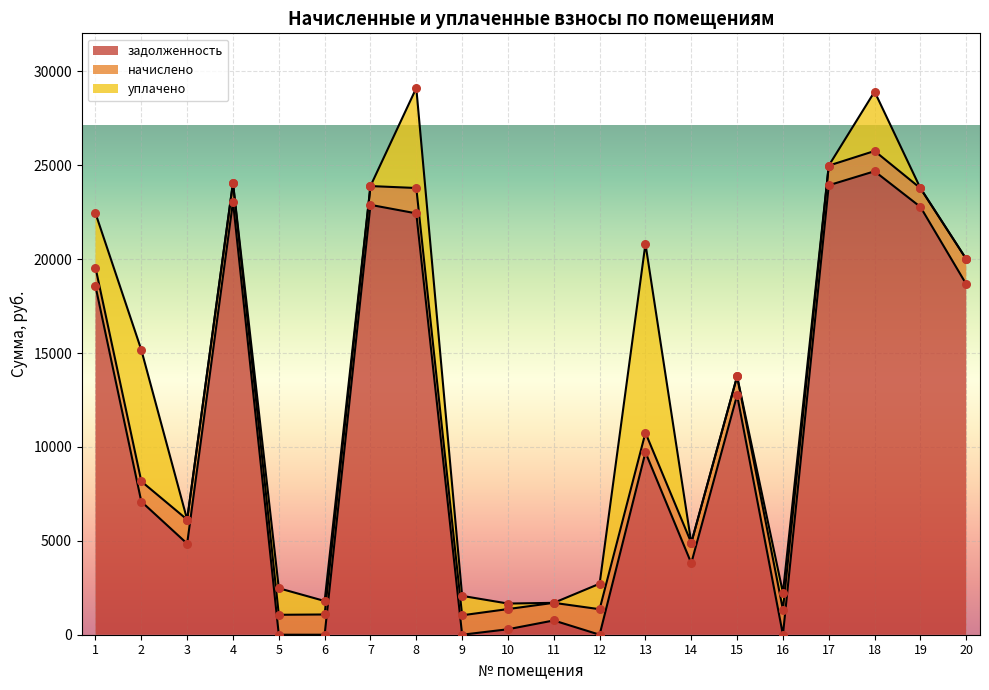

What are all the series names shown in the legend?

задолженность, начислено, уплачено